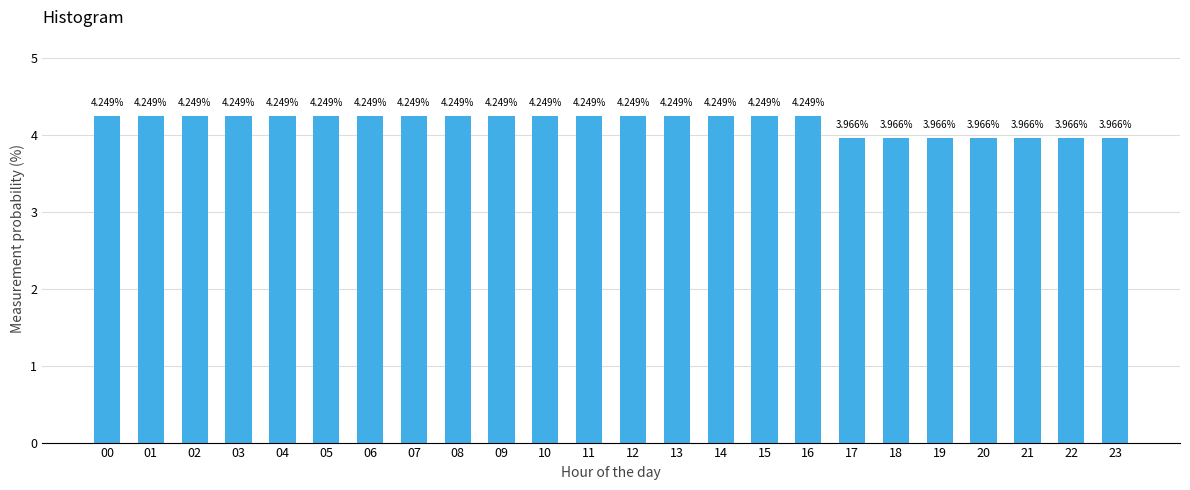

Approximately how many times larger is the value at 11 compared to 02?

1.0